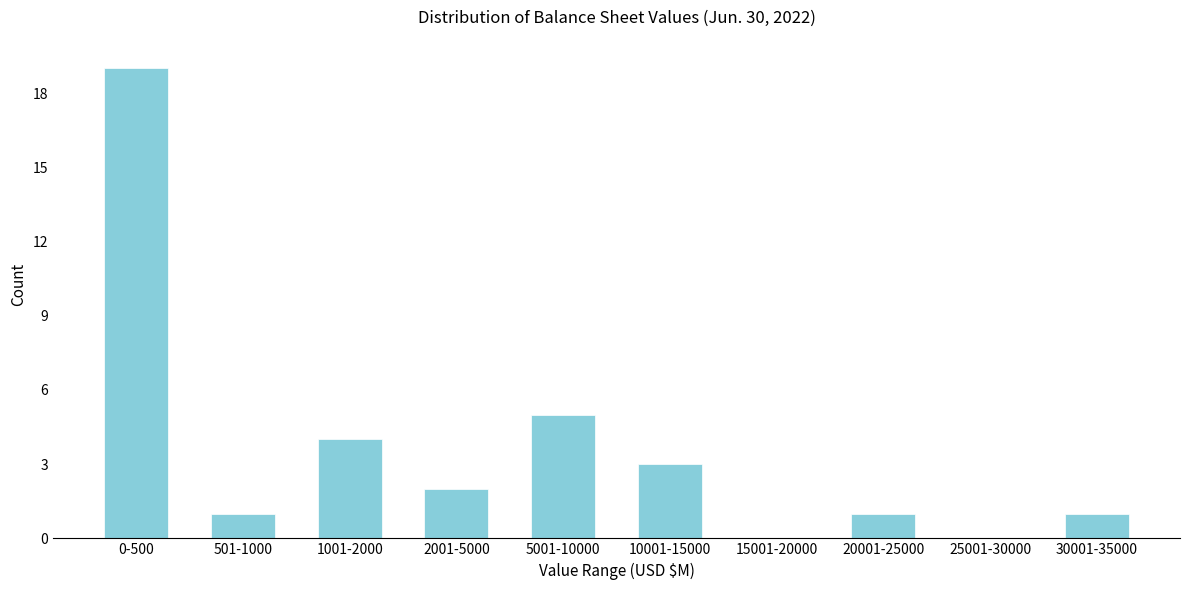

Reading left to right, what are all the values shown in this chart?

0-500=19	501-1000=1	1001-2000=4	2001-5000=2	5001-10000=5	10001-15000=3	15001-20000=0	20001-25000=1	25001-30000=0	30001-35000=1